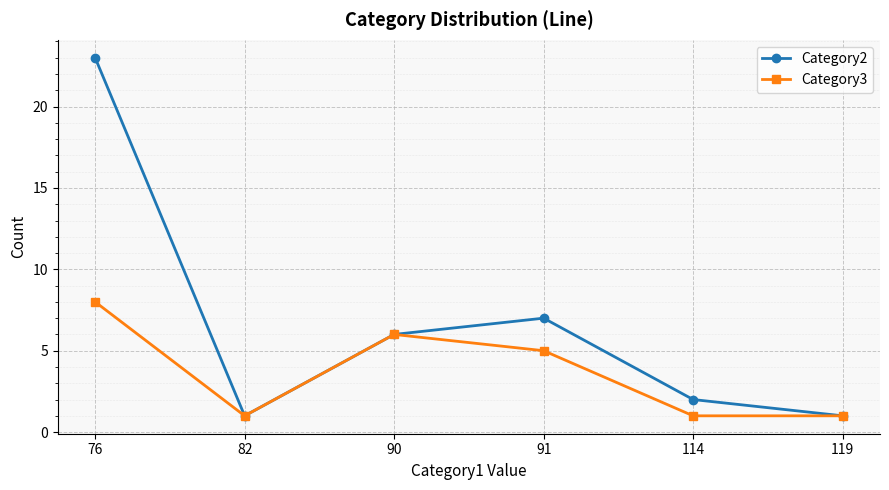

True or false: Category3 has a value of 1 at 119.

True